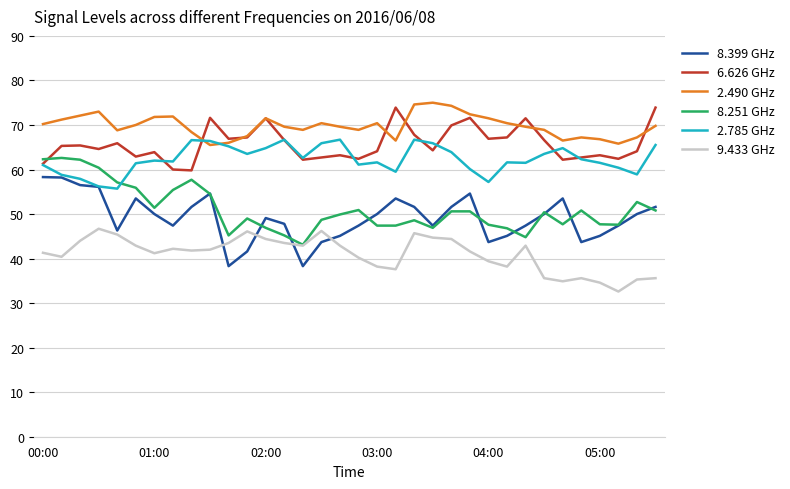

True or false: 8.251 GHz and 2.785 GHz cross at least once.

True